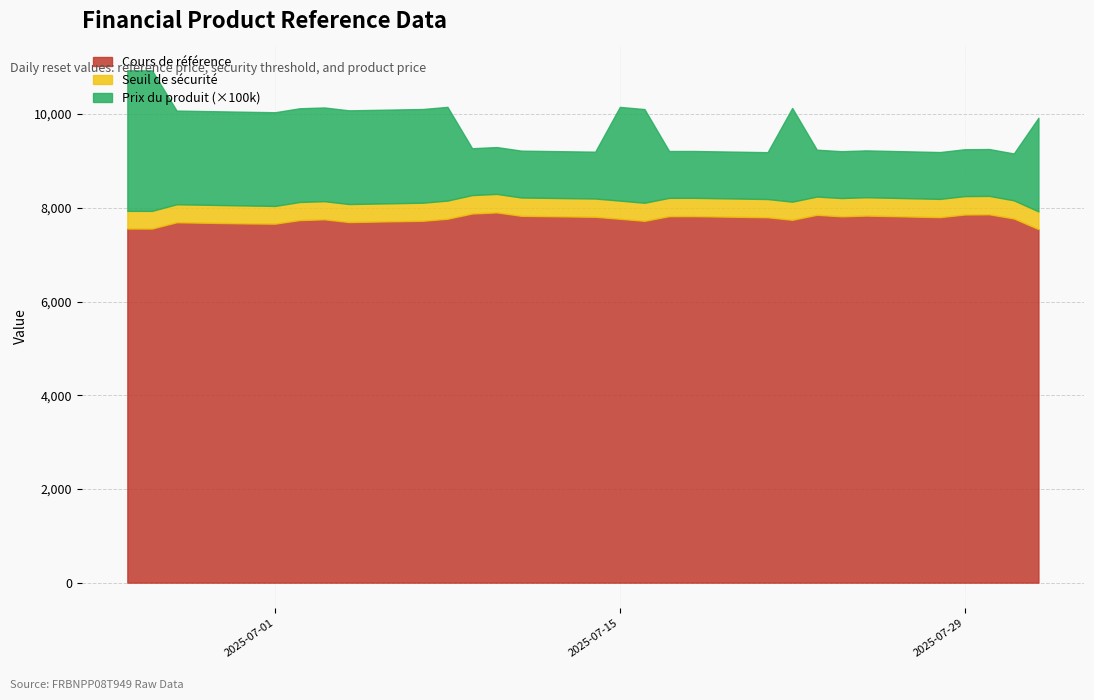

Where is Seuil de sécurité nearest to the value 8110?

2025-07-07